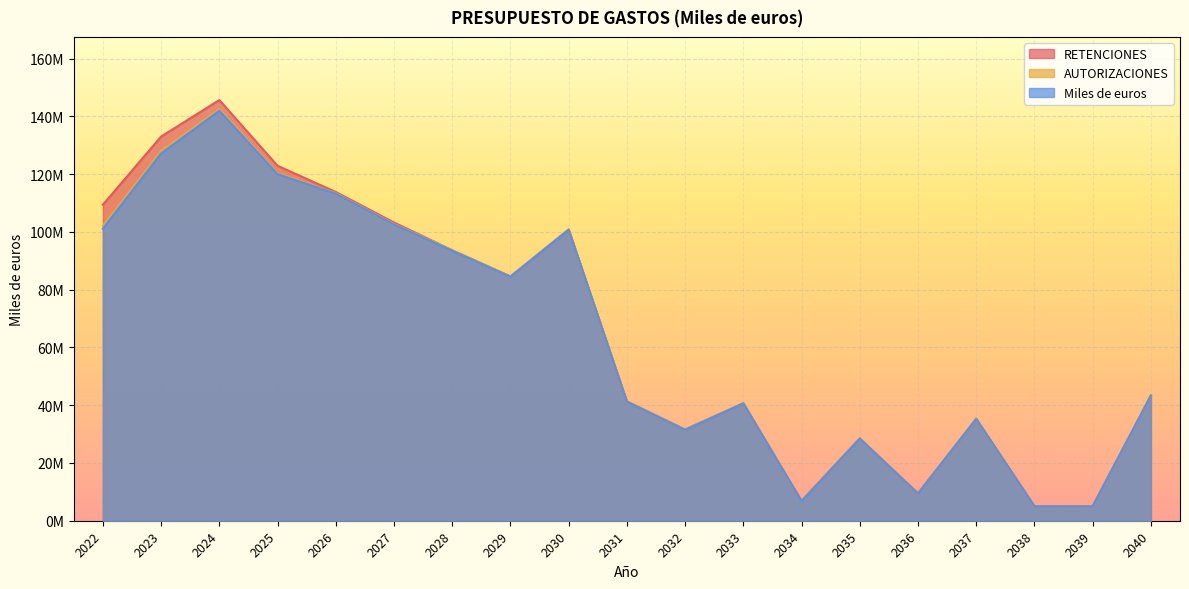

List the series in order of their overall mean, lowest first.

Miles de euros, AUTORIZACIONES, RETENCIONES